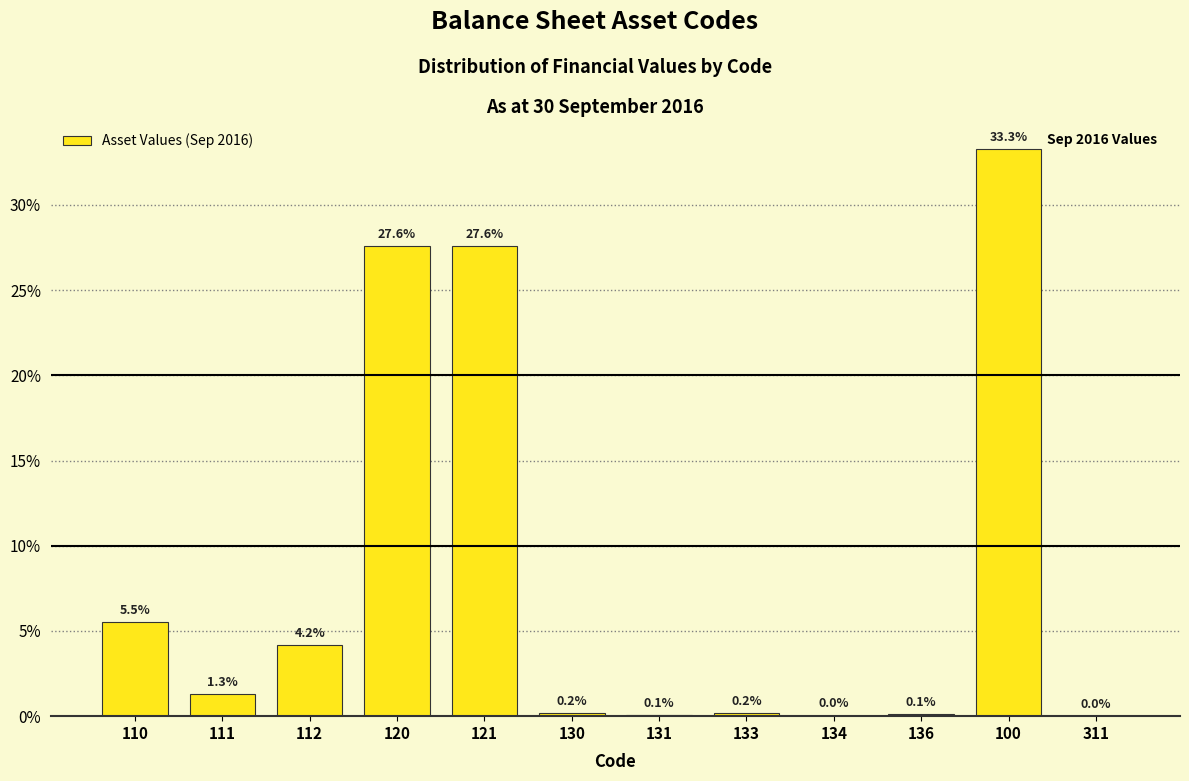

What is the change in value from 111 to 136?

-1.2